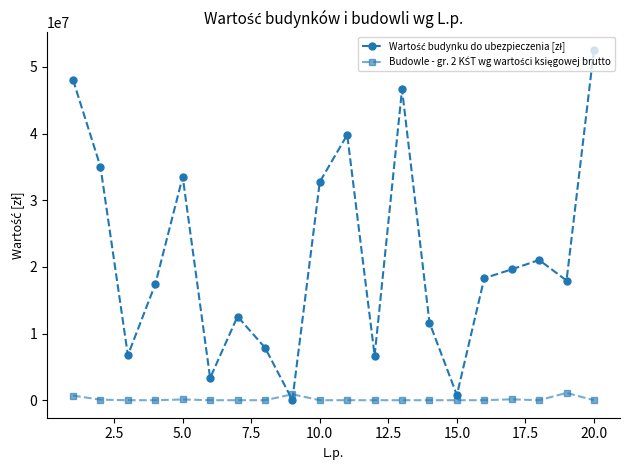

At how many categories does at least one series exceed 40953219?

3